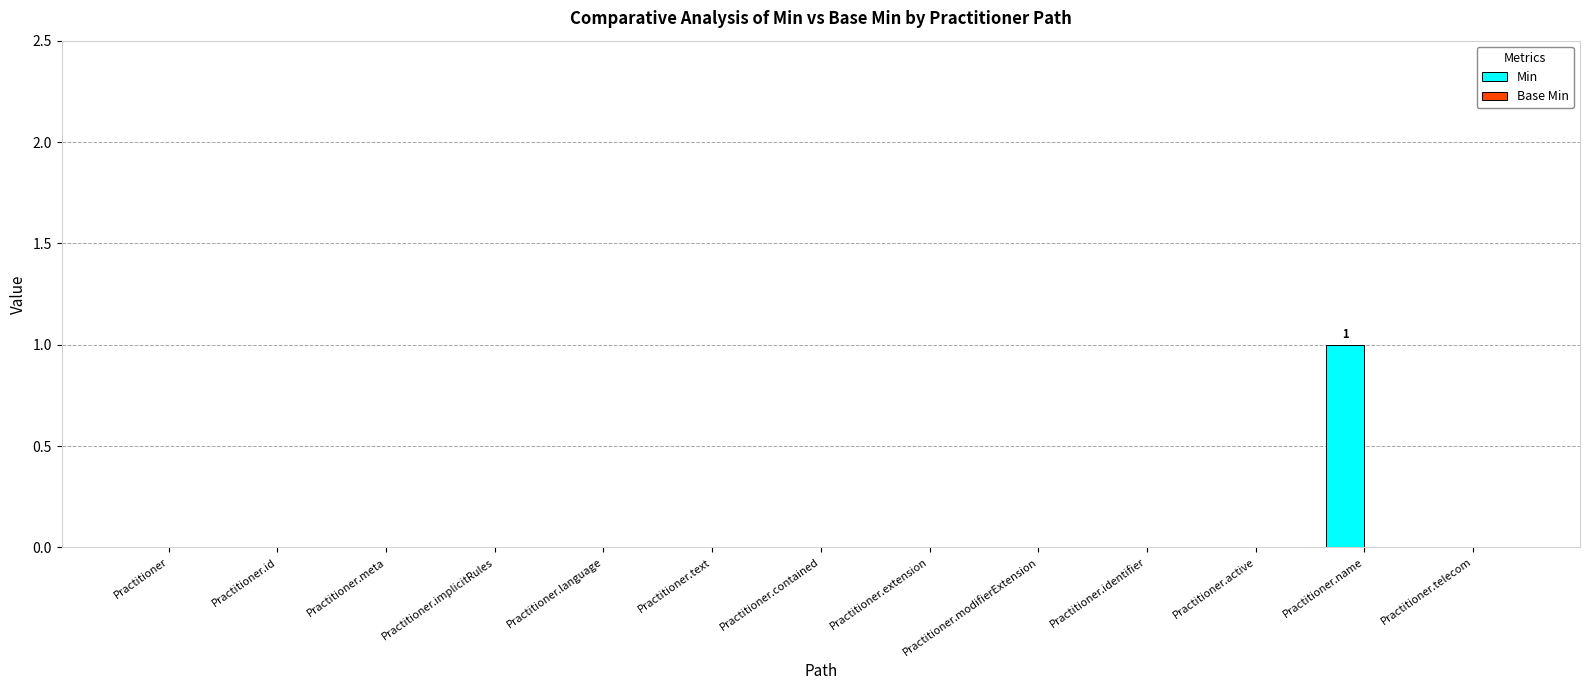

The value at Practitioner.text is -1. True or false?

False